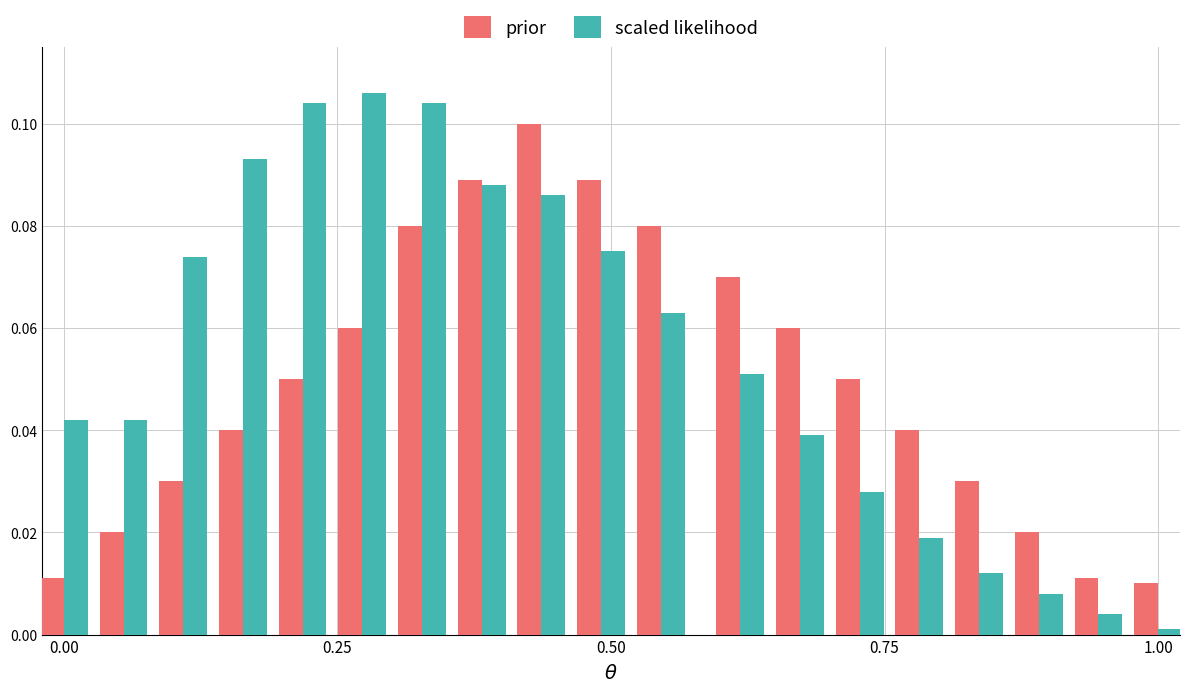

List the series in order of their overall mean, lowest first.

prior, scaled likelihood